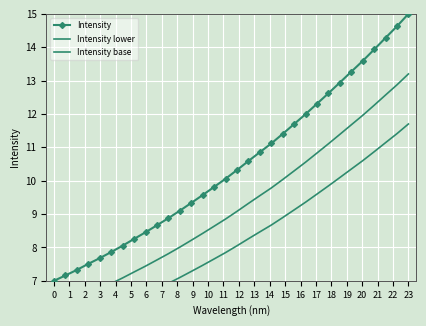

The Intensity series shows 15.0 at 23. True or false?

True